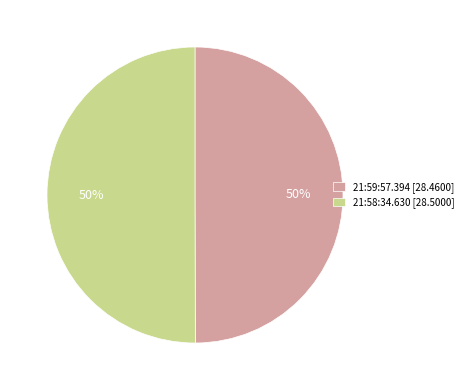

To the nearest percent, what is the combined percentage of 21:59:57.394 [28.4600] and 21:58:34.630 [28.5000]?

100%